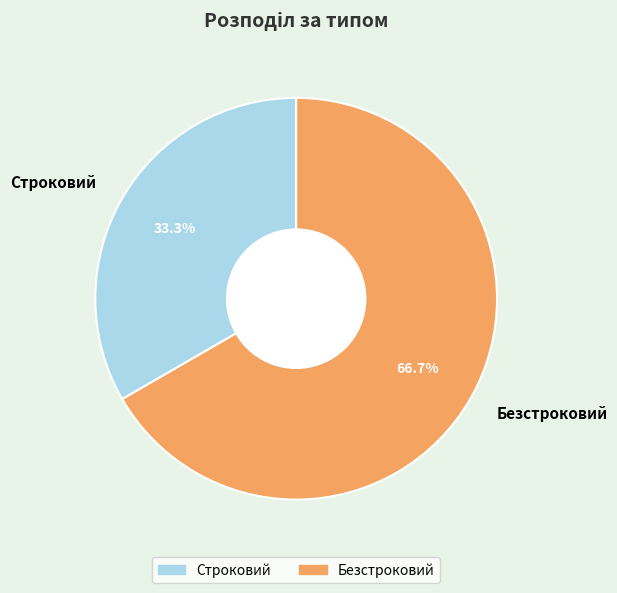

To the nearest percent, what portion does Безстроковий represent?

67%